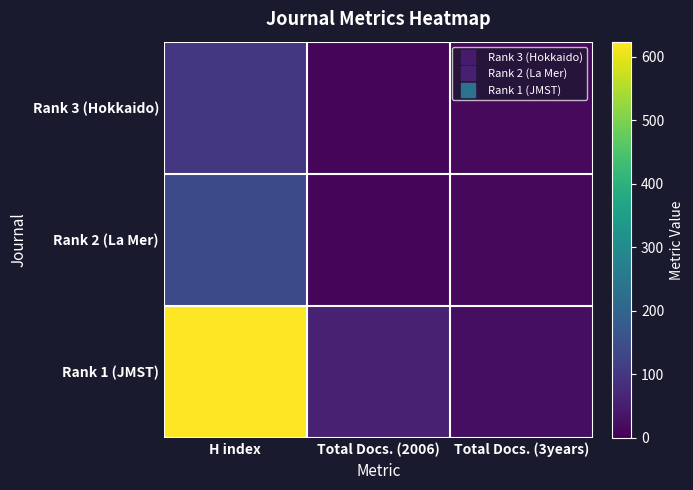

What is the difference between the highest and lowest values at Total Docs. (2006)?

50